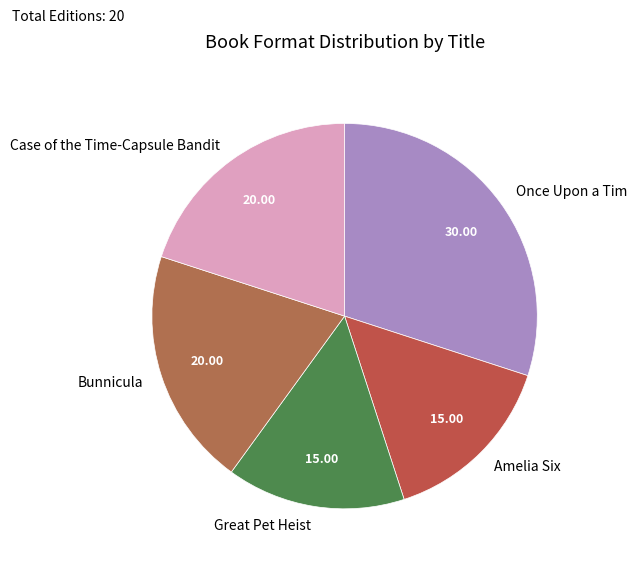

Combined, do Bunnicula and Great Pet Heist account for over 50%?

No